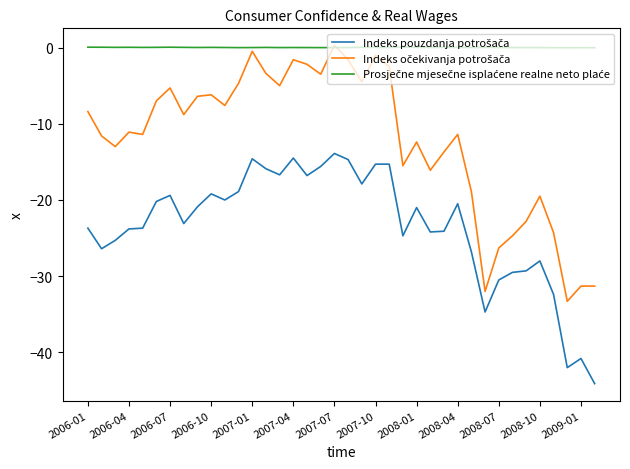

True or false: Indeks pouzdanja potrošača and Indeks očekivanja potrošača cross at least once.

False